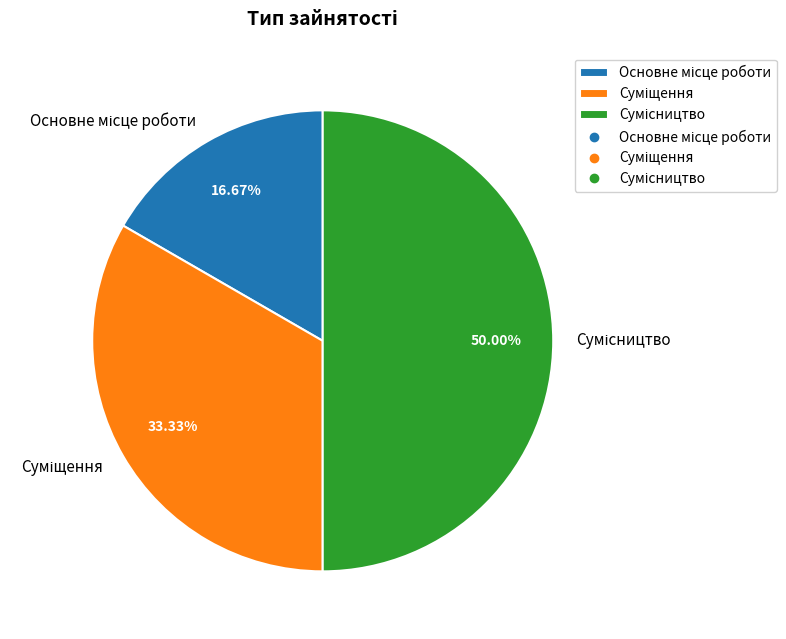

Does Сумісництво account for over 50% of the chart?

No